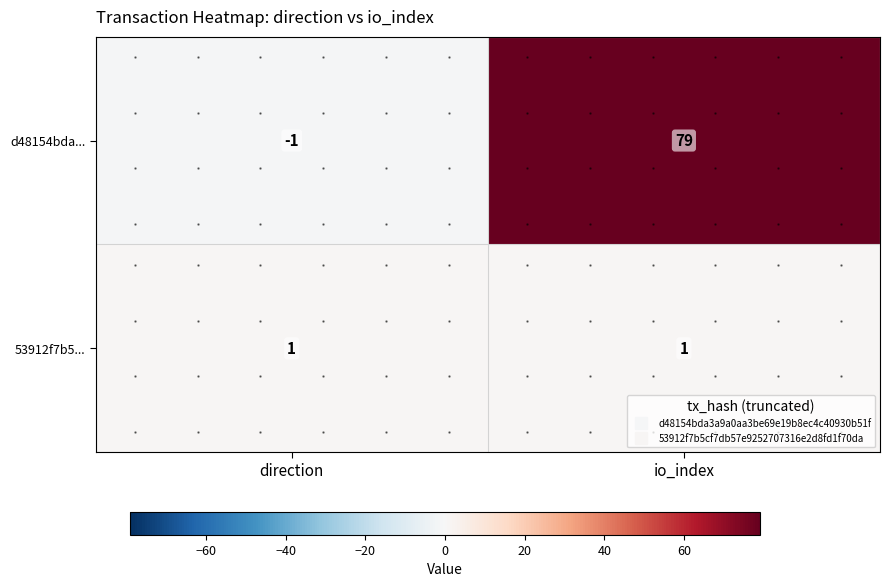

List the labels in order of 53912f7b5... value, largest first.

direction, io_index